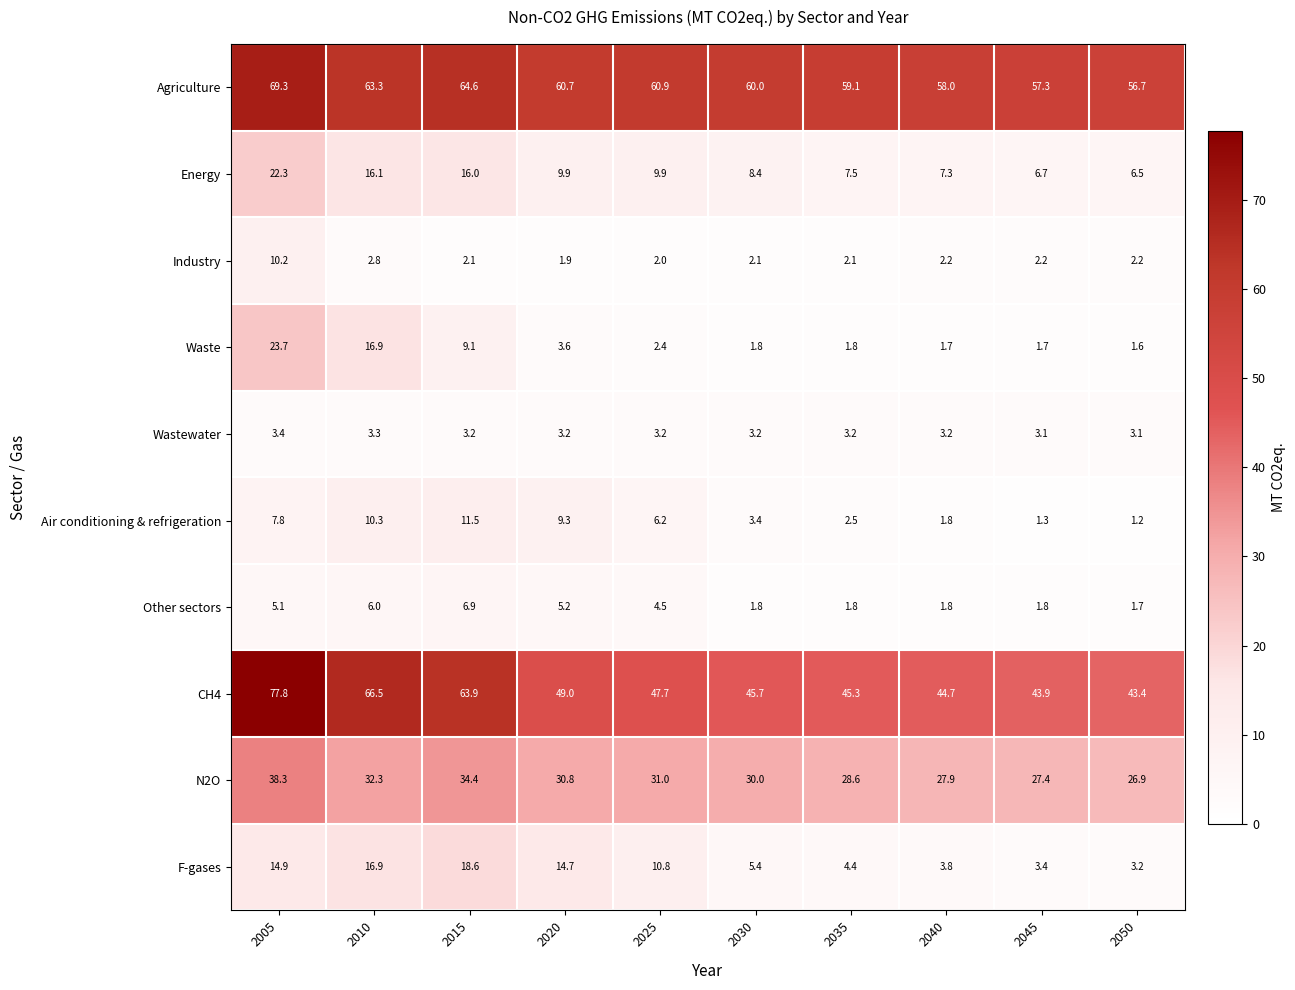

What is the difference between the maximum and second lowest values in the Air conditioning & refrigeration series?

10.2